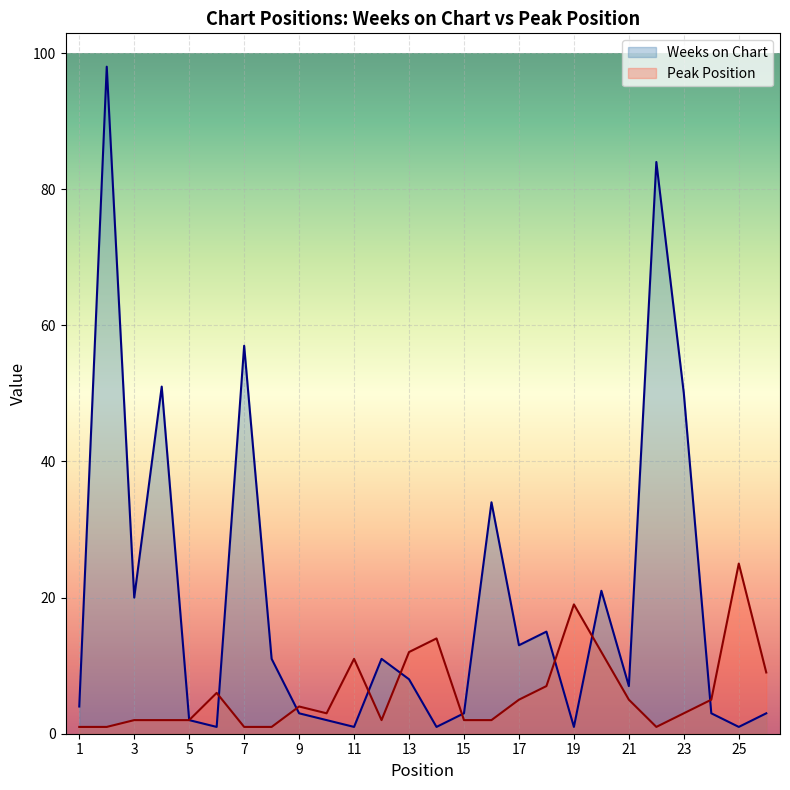

What is the minimum value for Peak Position?

1